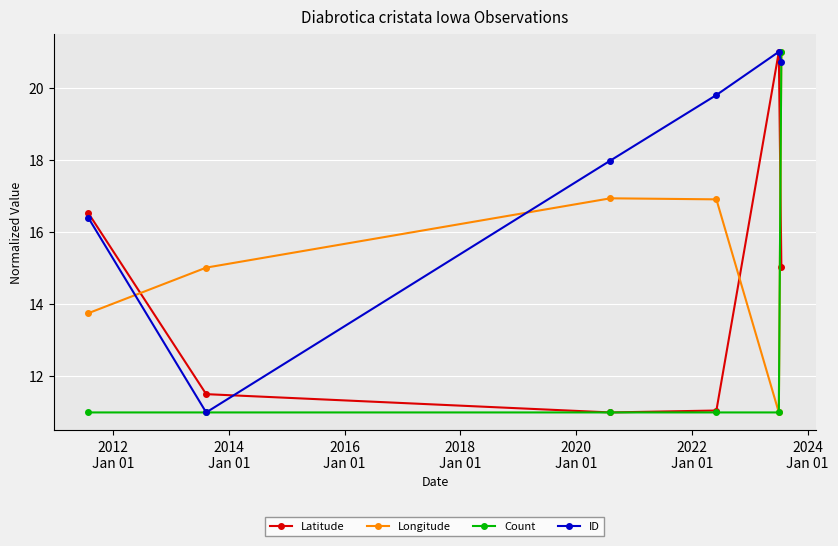

Which series has the largest total across all categories?

ID